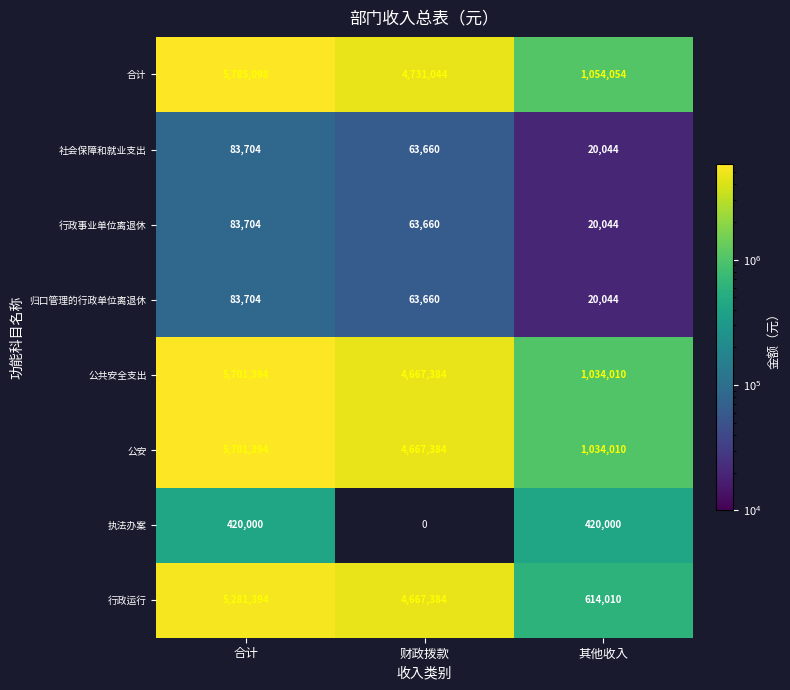

Which series changed the most between 合计 and 其他收入?

合计